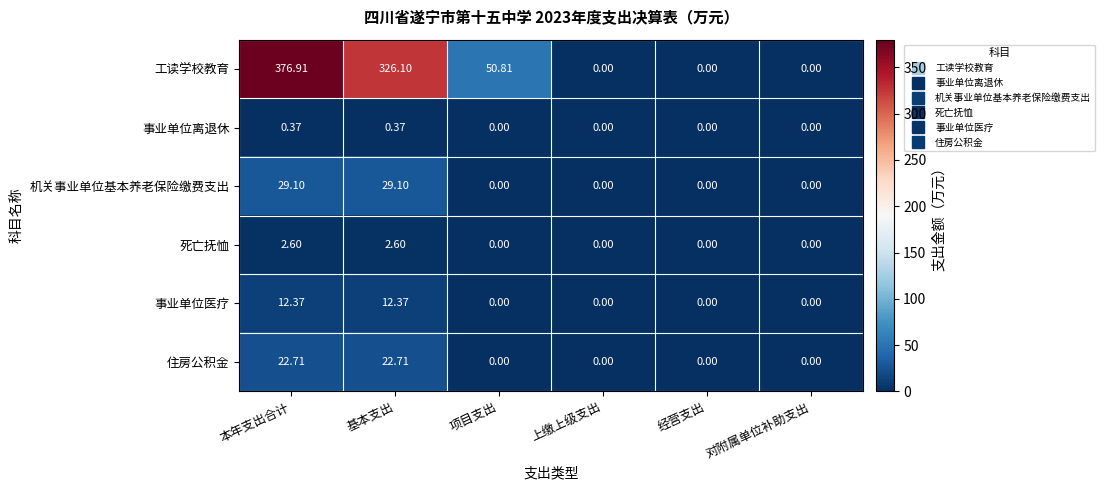

Rank the series by their maximum value, from lowest to highest.

事业单位离退休, 死亡抚恤, 事业单位医疗, 住房公积金, 机关事业单位基本养老保险缴费支出, 工读学校教育